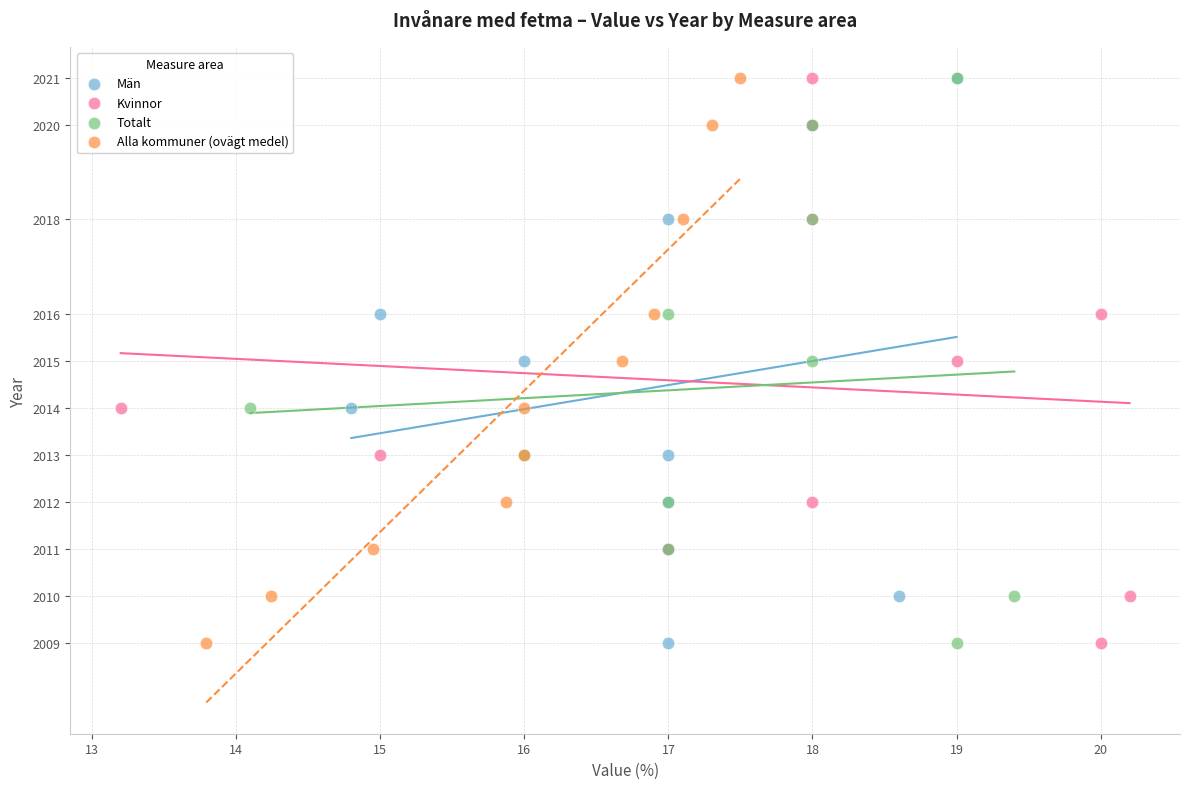

What are all the series names shown in the legend?

Män, Kvinnor, Totalt, Alla kommuner (ovägt medel)